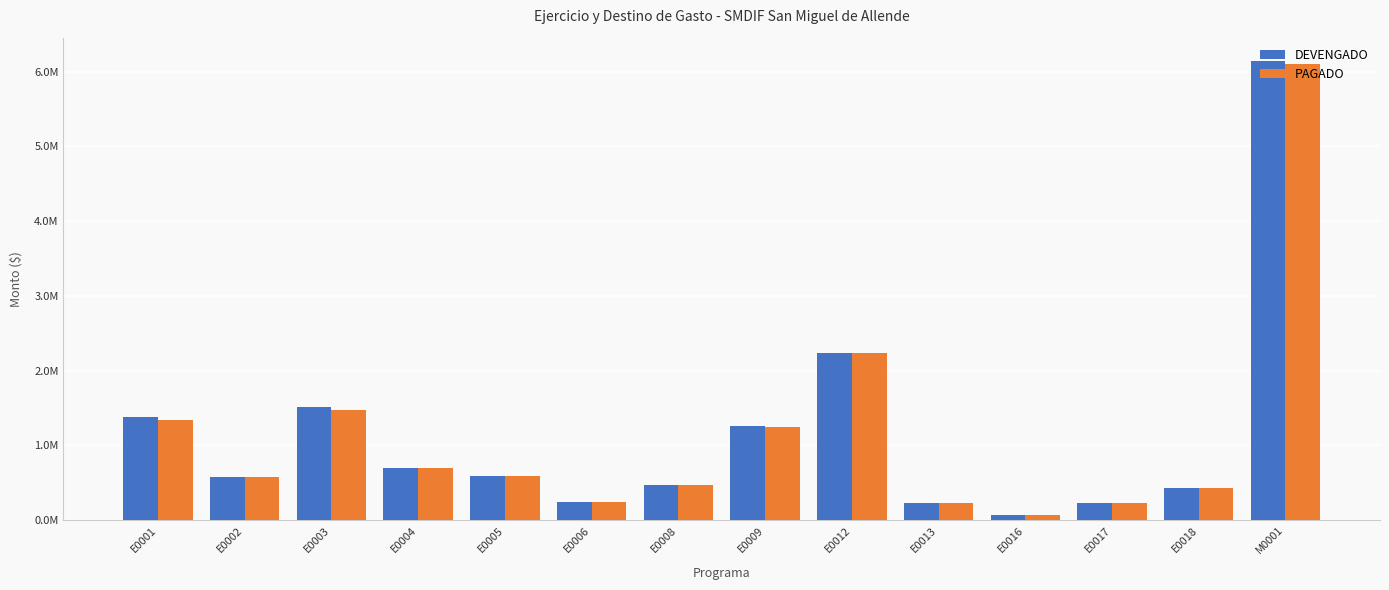

Which series has the largest total across all categories?

DEVENGADO